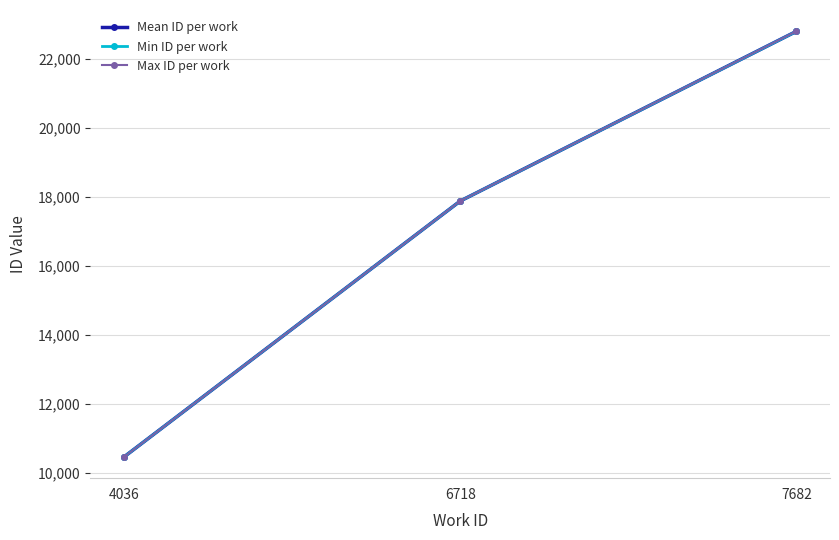

What is the approximate value of Min ID per work at 4036?

10453.0